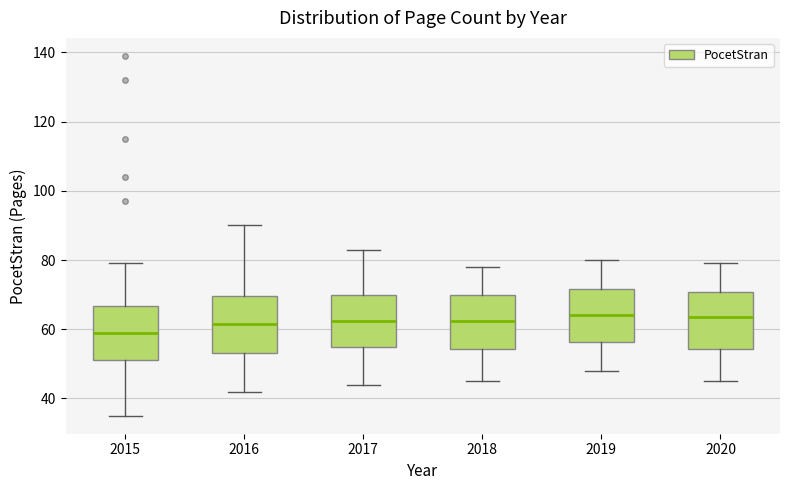

Reading left to right, read every box against the y-axis: the position of its median line, the range the box covers, and the ends of its whiskers. The values are not printed on the chart, so give them approximately, as read against the axis.

2015: median 60, box 52 to 66, whiskers 36 to 80
2016: median 62, box 54 to 70, whiskers 42 to 90
2017: median 62, box 56 to 70, whiskers 44 to 84
2018: median 62, box 54 to 70, whiskers 46 to 78
2019: median 64, box 56 to 72, whiskers 48 to 80
2020: median 64, box 54 to 70, whiskers 46 to 80